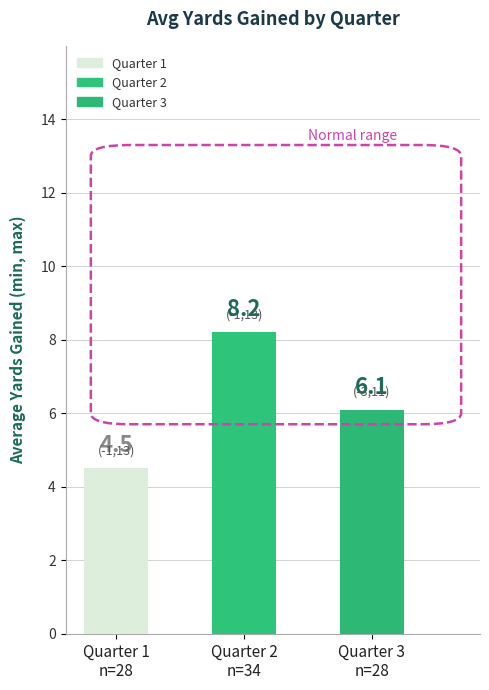

What is the smallest value displayed?

4.5